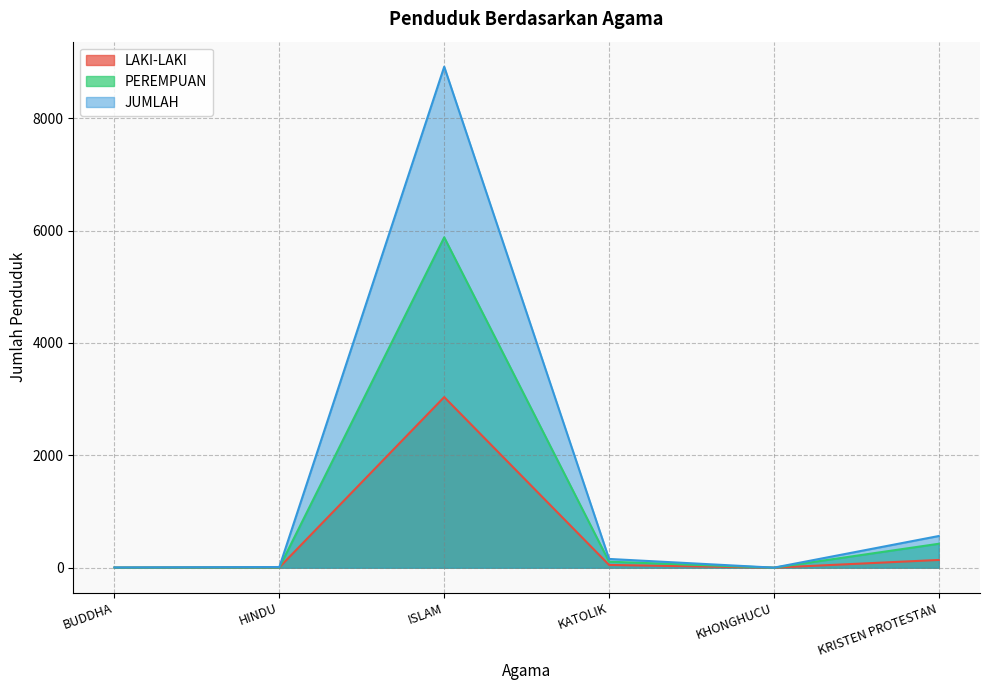

At which label does JUMLAH reach its minimum?

KHONGHUCU